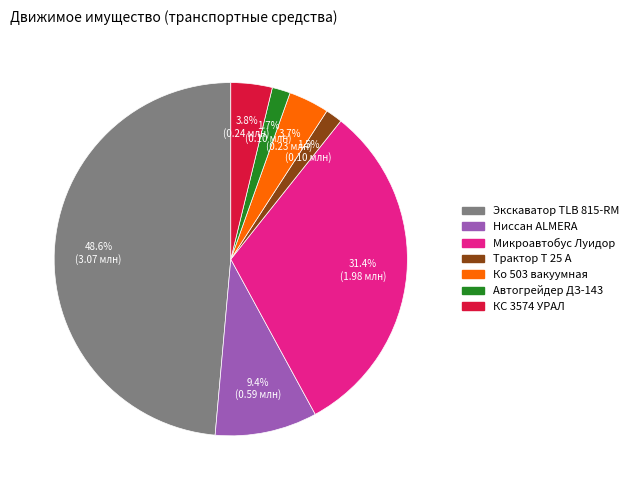

Which category has the biggest portion of the pie?

Экскаватор TLB 815-RM